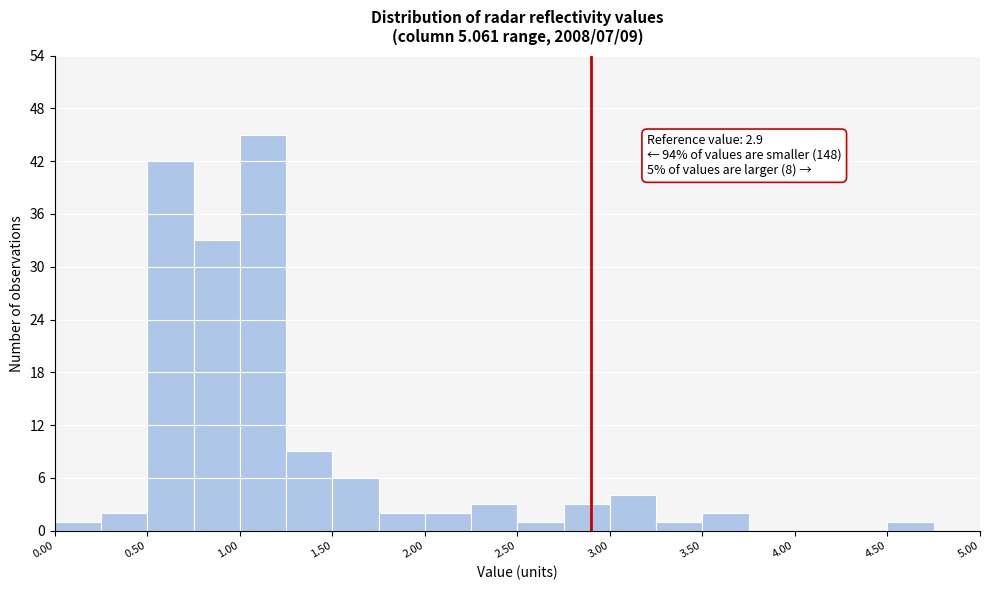

Over which range of the x-axis is the bar tallest?

1.00 to 1.25